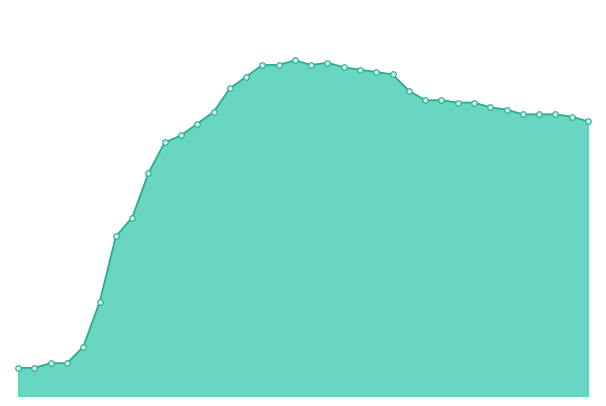

What is the sum of all values?

381.0